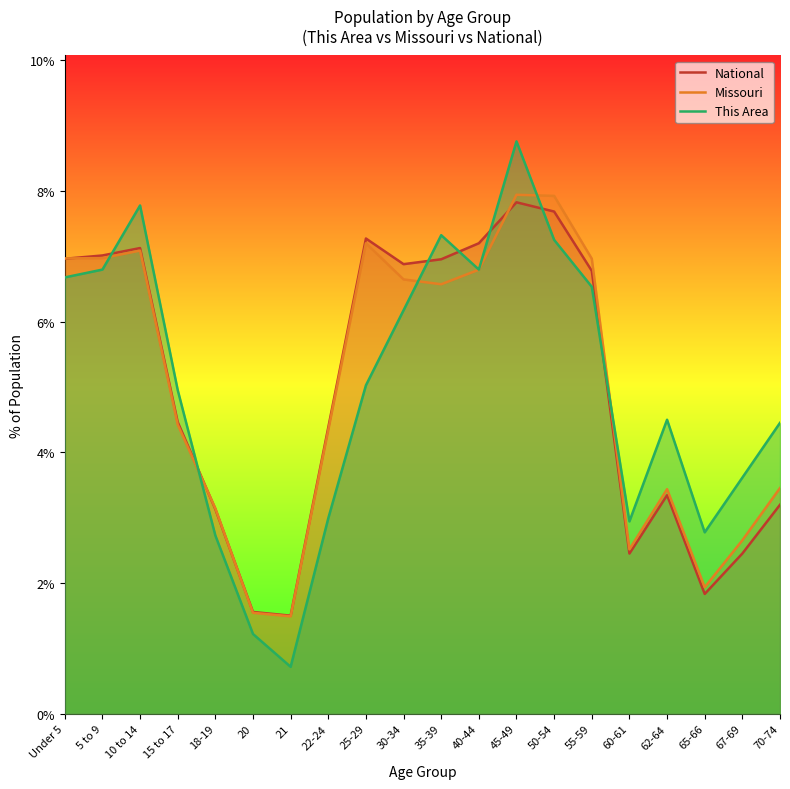

What is the value of the National point at the 3rd from the left?

7.1